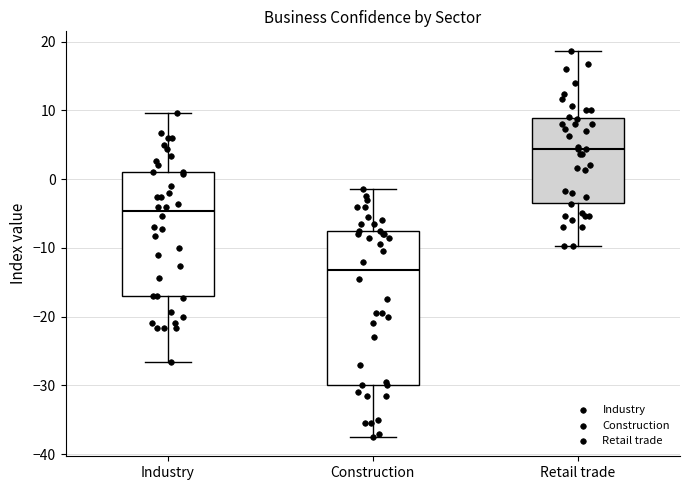

Reading left to right, transcribe this box plot: for each box, give where its median line is, the range the box spans, and where its two whiskers end, as read against the y-axis. The values are not printed on the chart, so give them approximately, as read against the axis.

Industry: median -5, box -17 to 1, whiskers -27 to 10
Construction: median -13, box -30 to -7, whiskers -37 to -1
Retail trade: median 4, box -3 to 9, whiskers -10 to 19